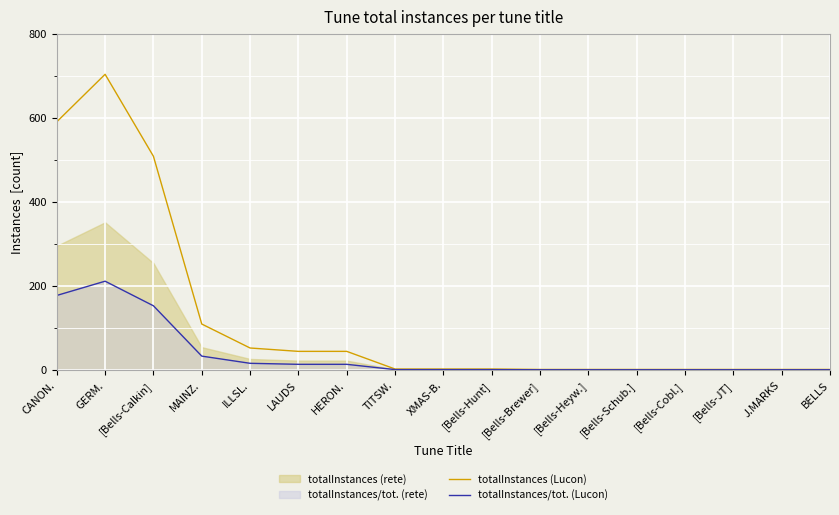

What is the lowest value of the totalInstances (Lucon) series?

1.0